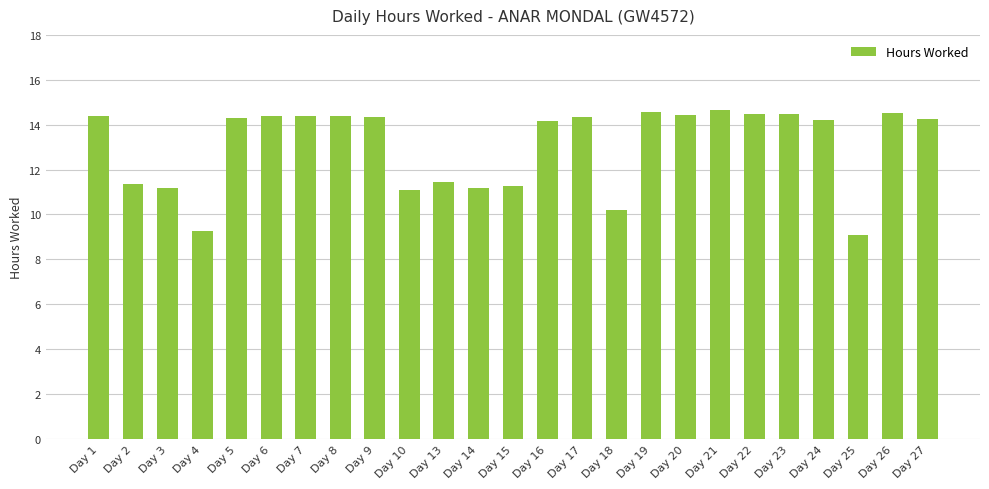

What is the sum of all values?

326.3